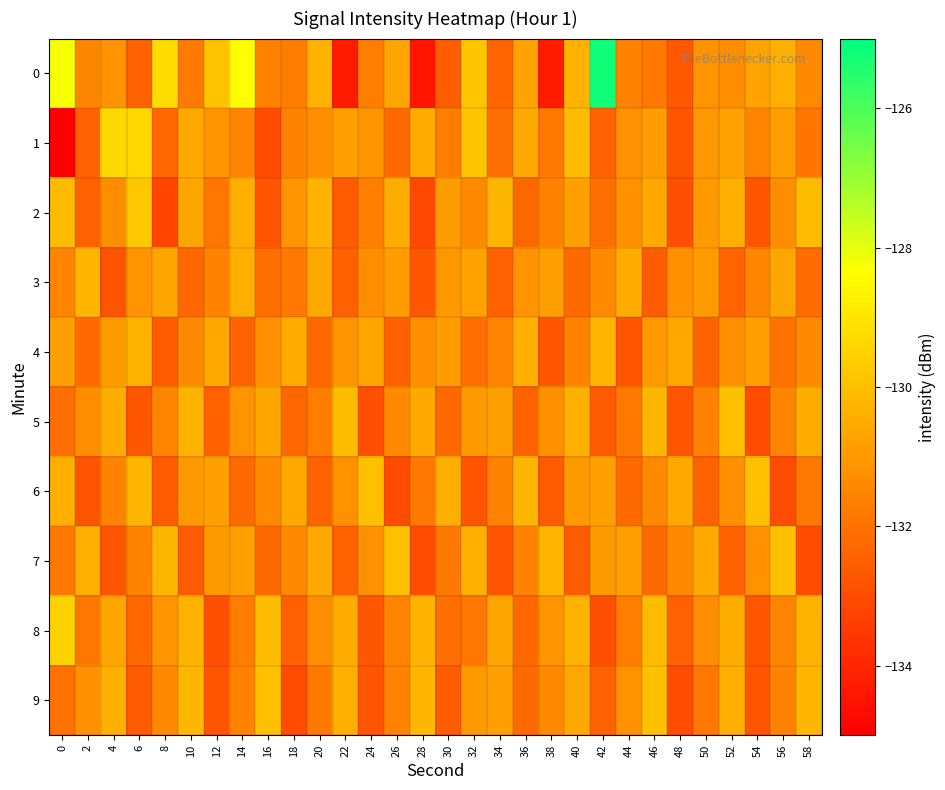

Which has a higher value, 32 or 10?

32